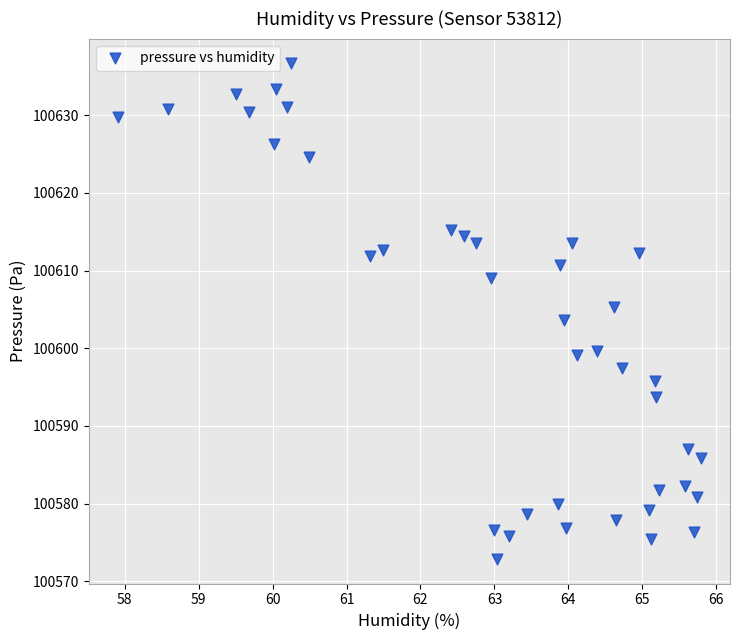

How many data points are displayed?

40